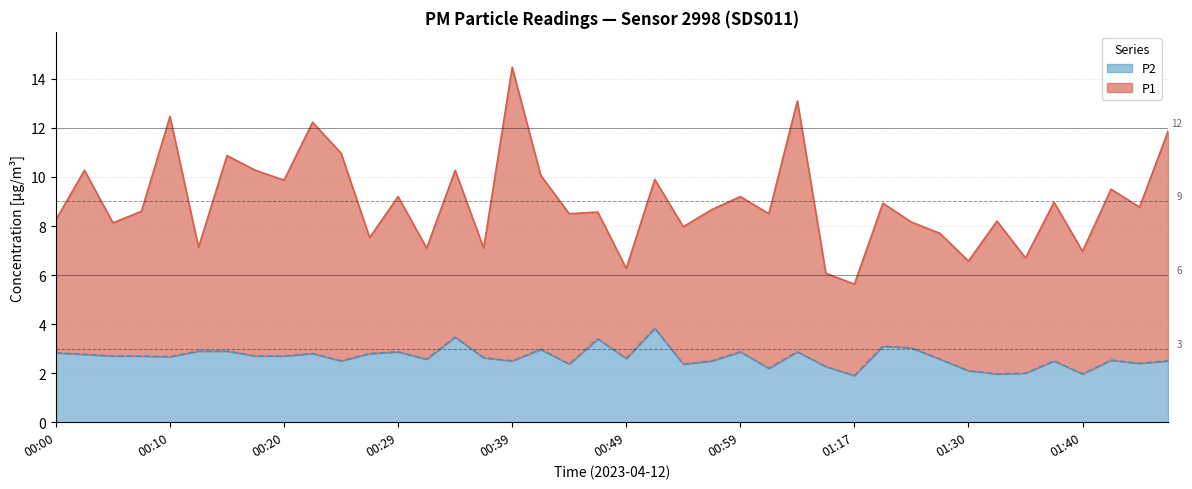

True or false: the data has more than 0 interior local peaks.

True